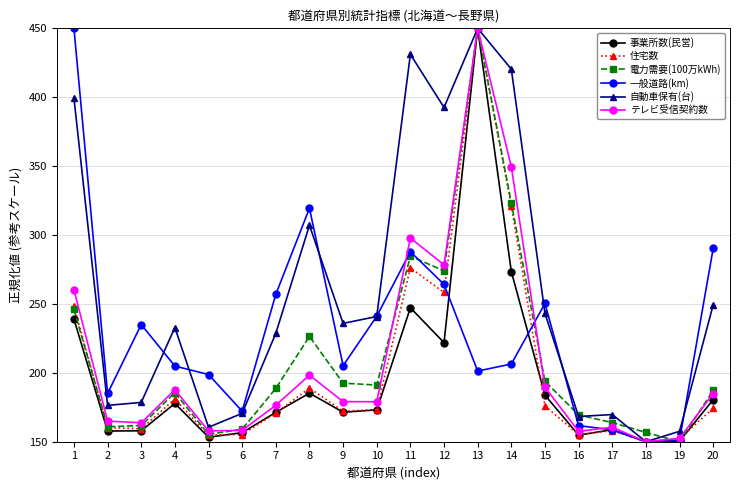

The テレビ受信契約数 series shows 150.0 at 18. True or false?

True